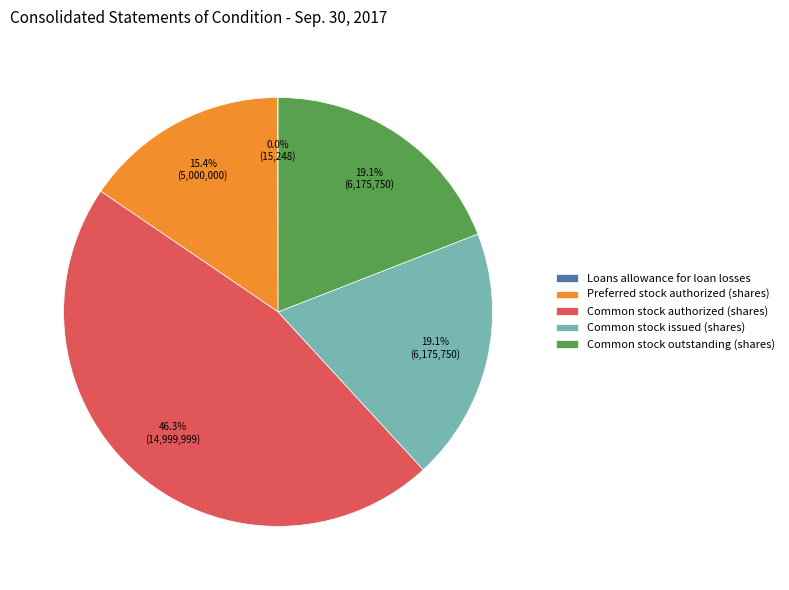

What is the largest slice in the pie chart?

Common stock authorized (shares)